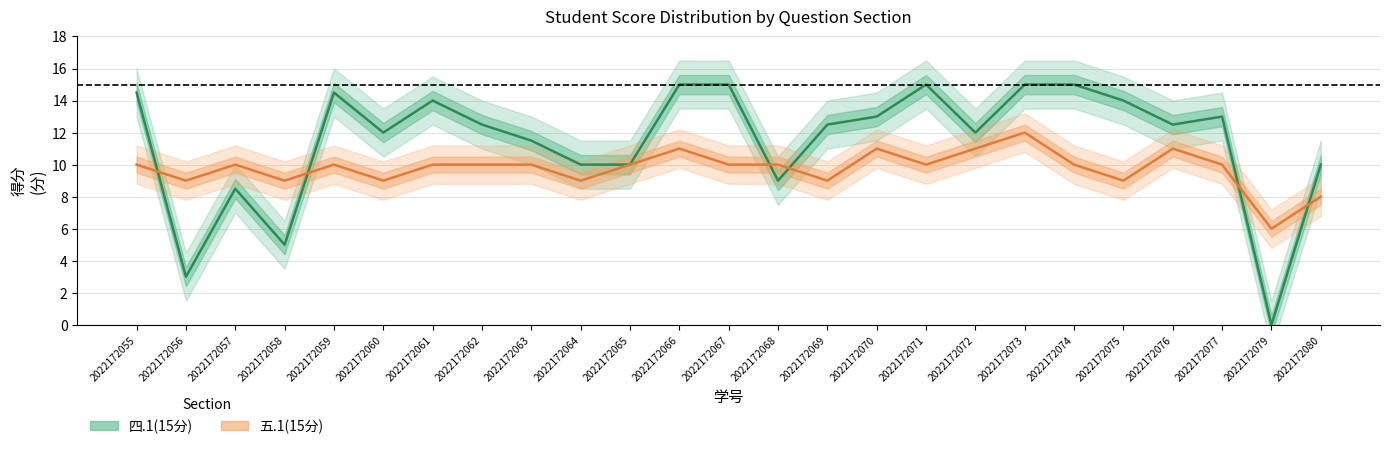

True or false: 四.1(15分) and 五.1(15分) cross at least once.

True